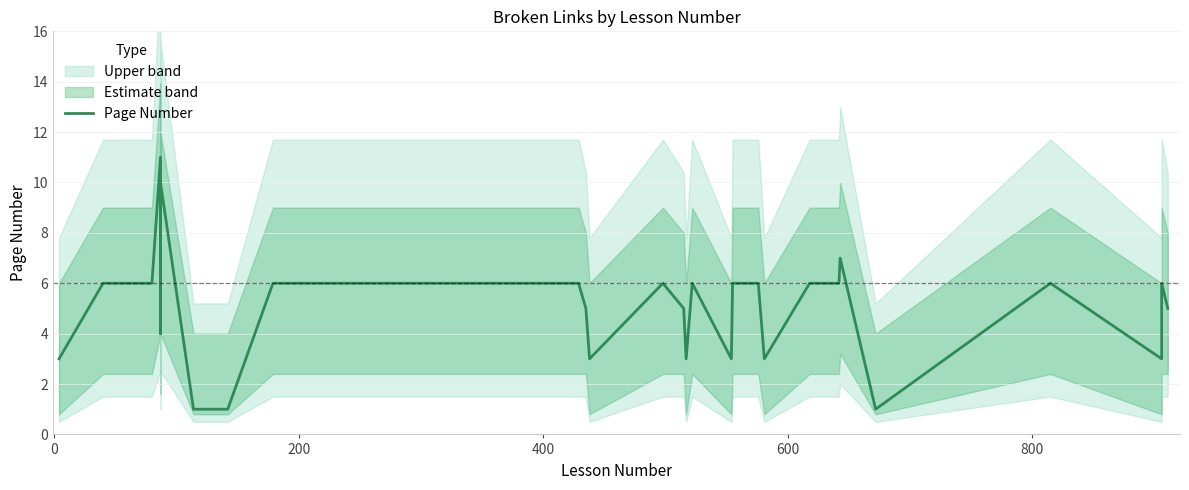

How many values are below 6?

19